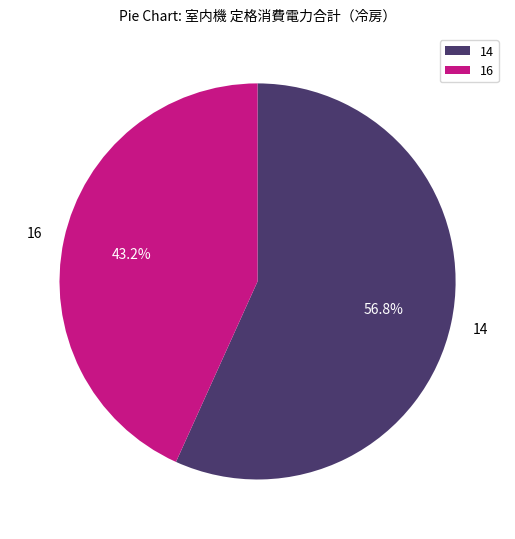

How many slices are in this pie chart?

2